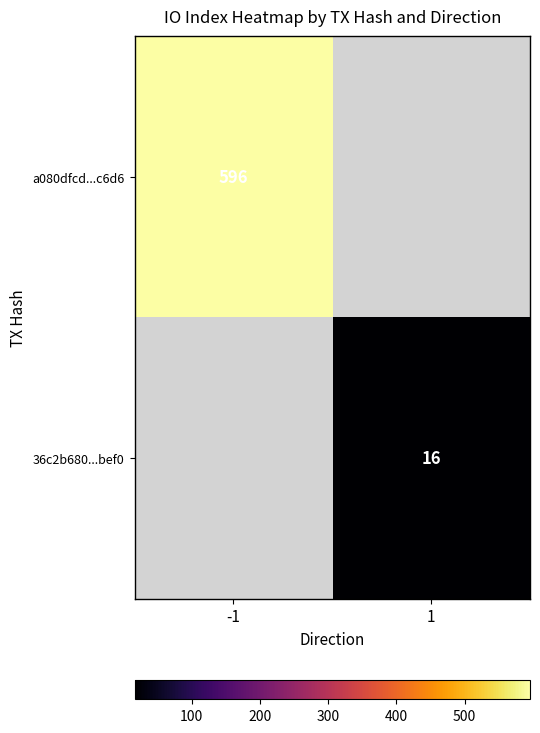

Is it true that 36c2b680...bef0 equals 16 at 1?

True